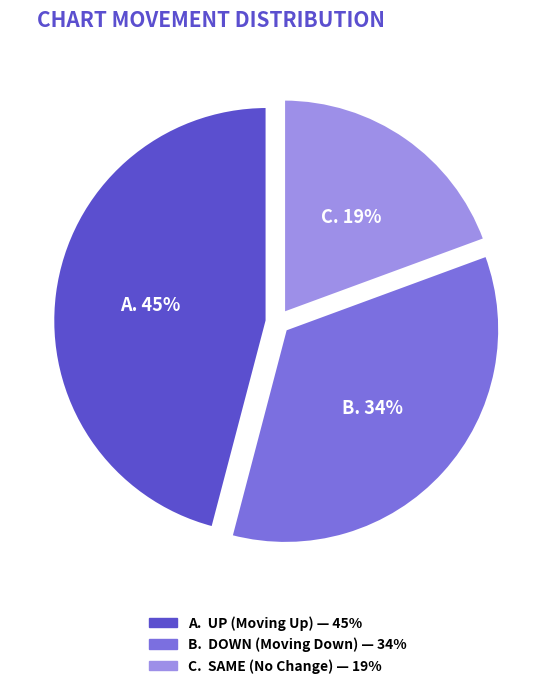

Does up account for over 50% of the chart?

No